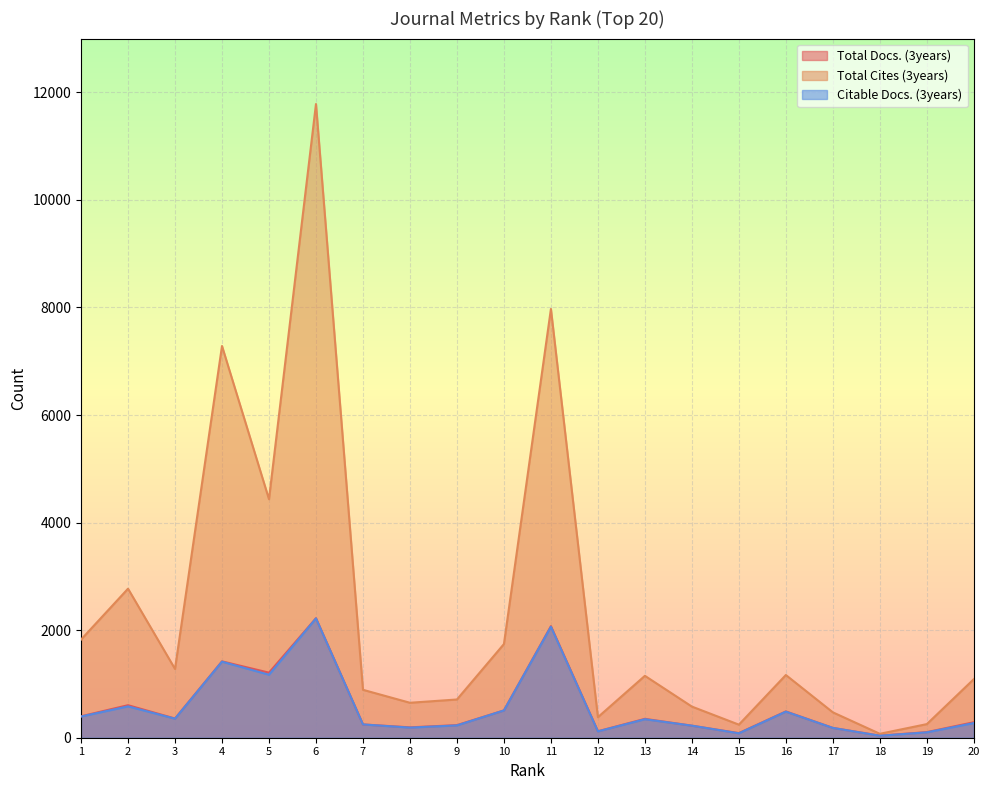

What is the difference between the highest and lowest values at 19?

153